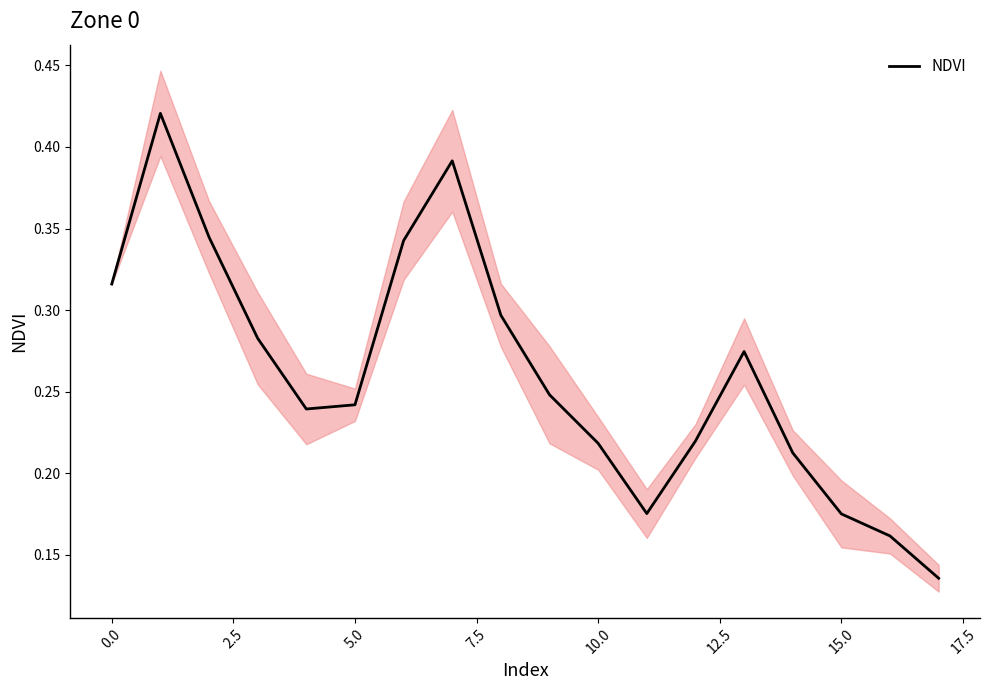

What is the label of the 17th point from the left?

16